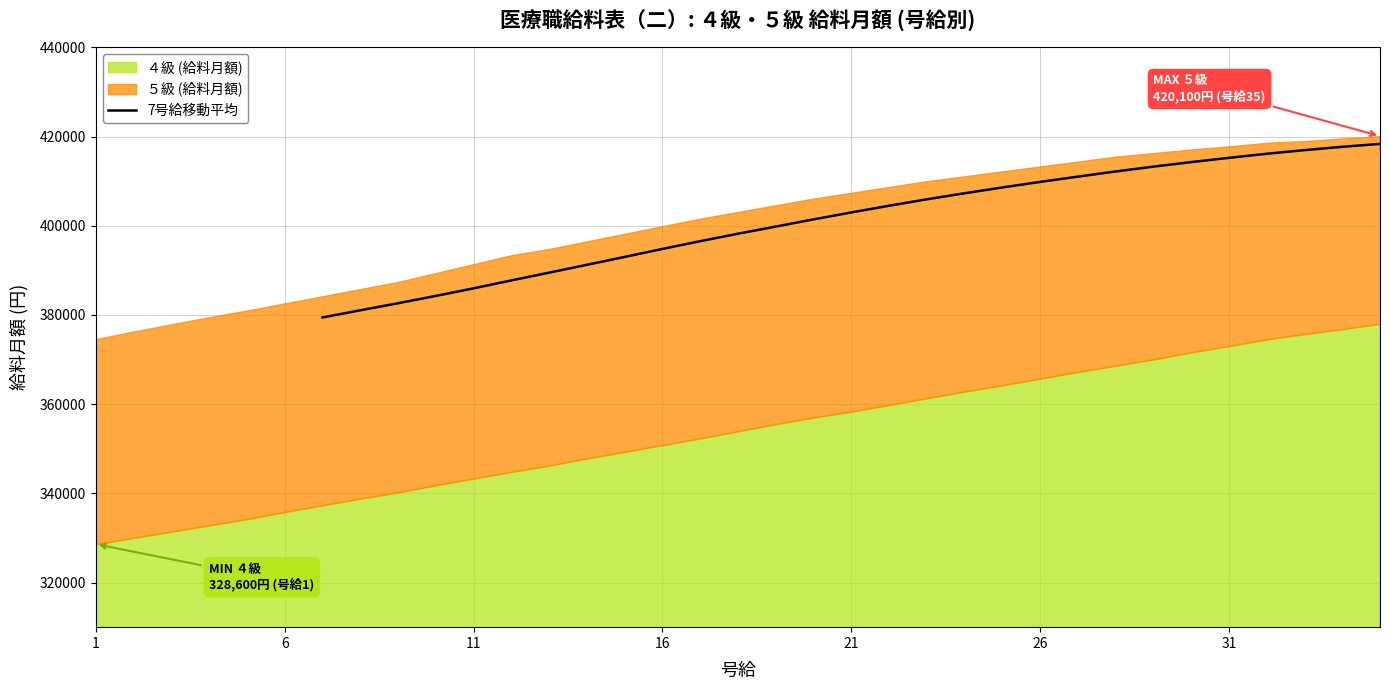

What is the maximum value for 7号給移動平均?

418357.1